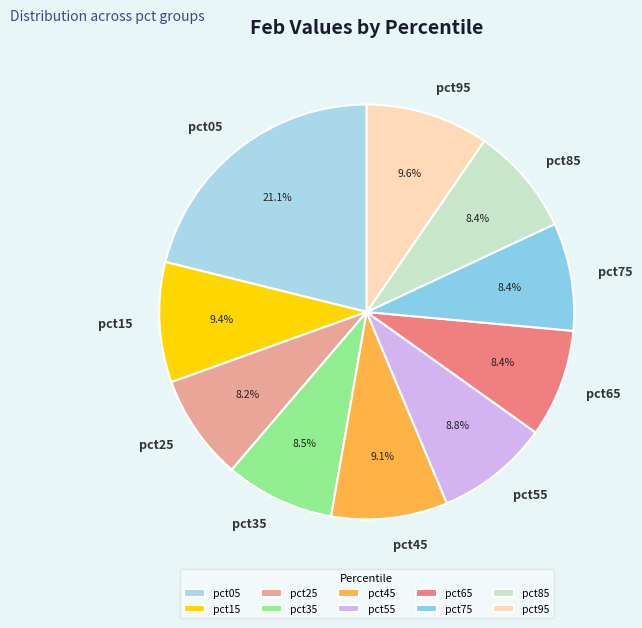

Which slice is the largest?

pct05